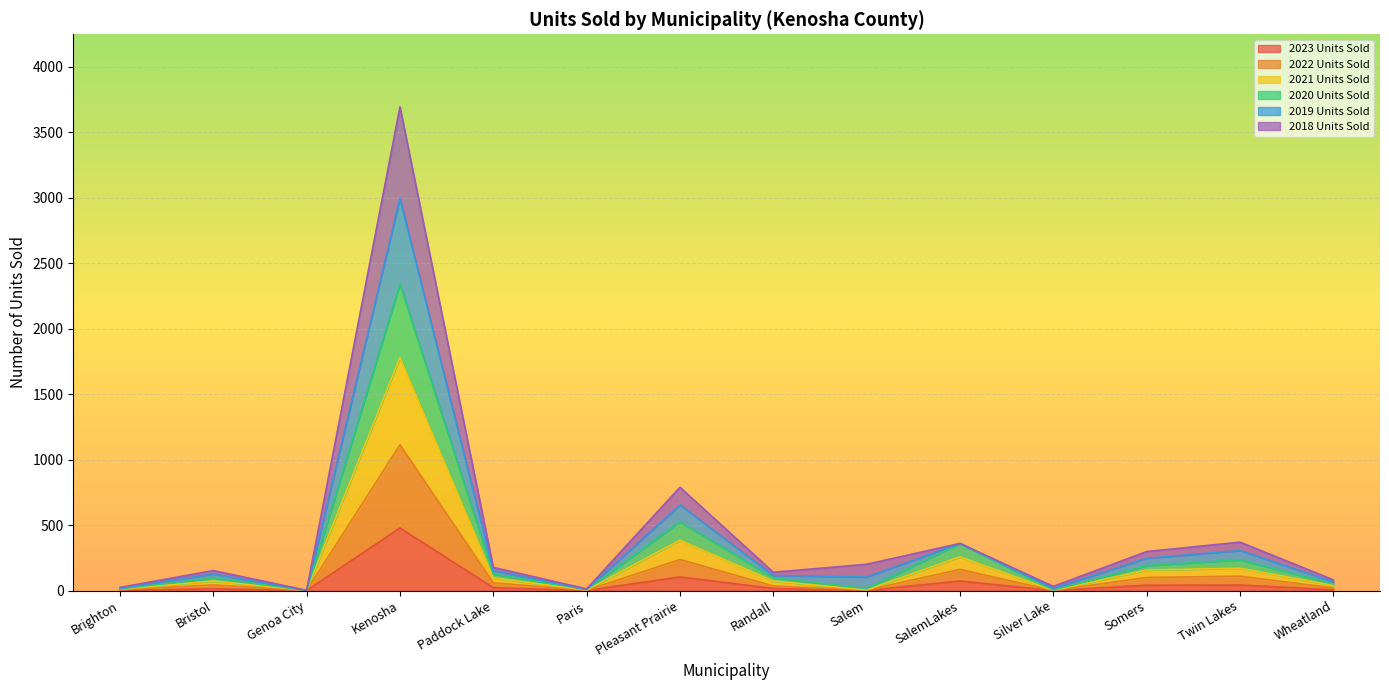

What are all the series names shown in the legend?

2023 Units Sold, 2022 Units Sold, 2021 Units Sold, 2020 Units Sold, 2019 Units Sold, 2018 Units Sold